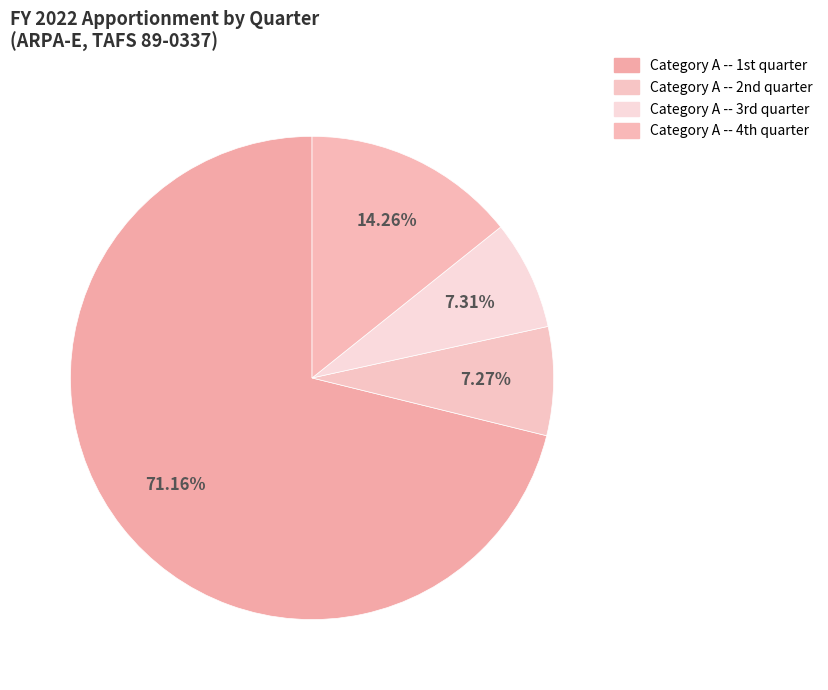

Does any single category account for the majority?

Yes